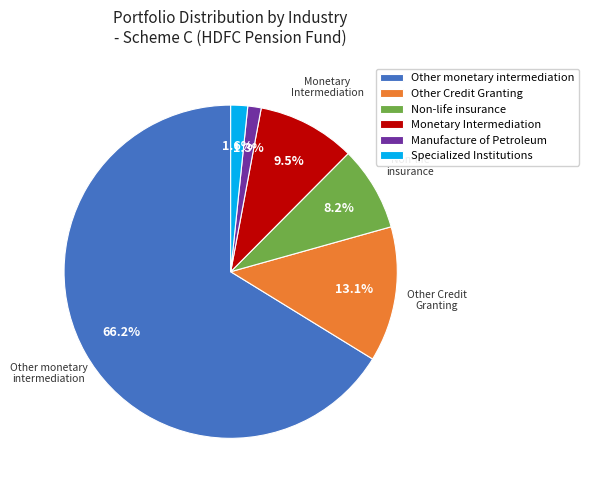

To the nearest percent, what is the average slice percentage?

17%